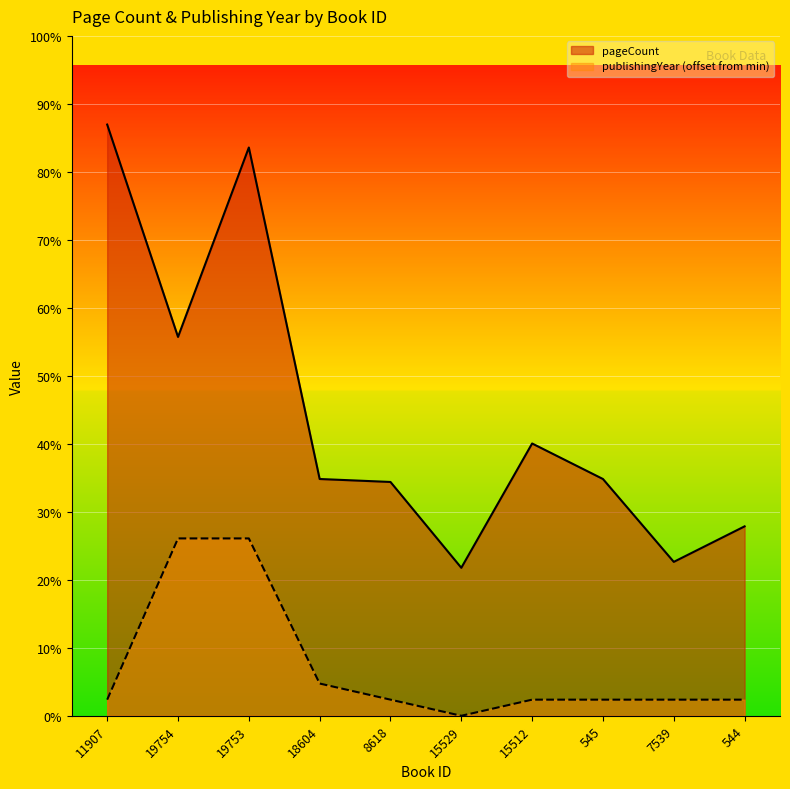

Which series has the largest range (max minus min)?

pageCount